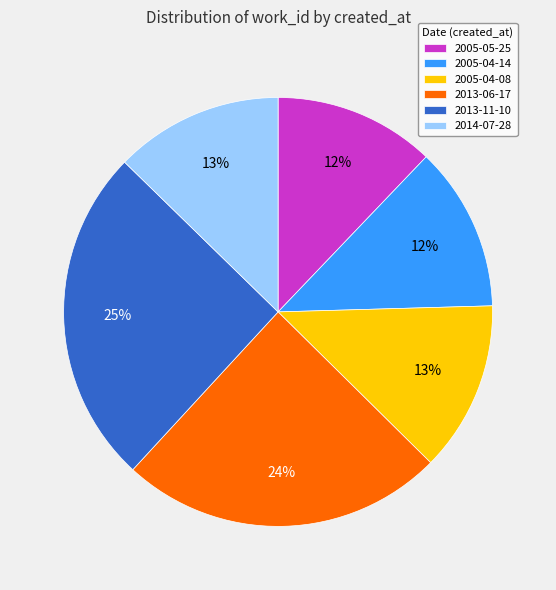

How many segments does this pie chart have?

6